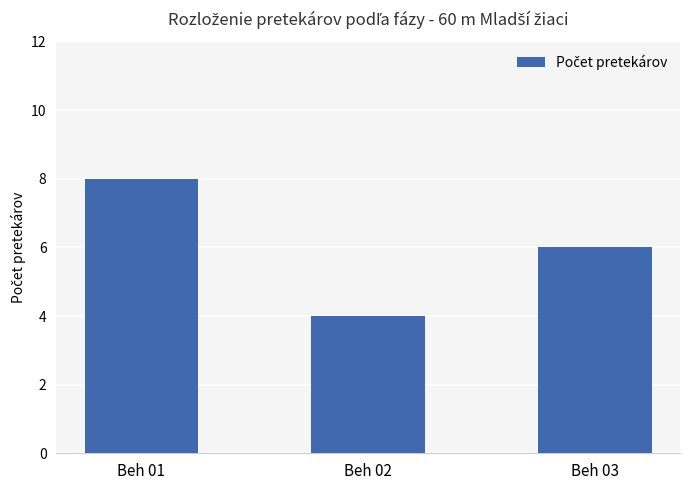

Approximately how many times larger is the value at Beh 03 compared to Beh 02?

1.5